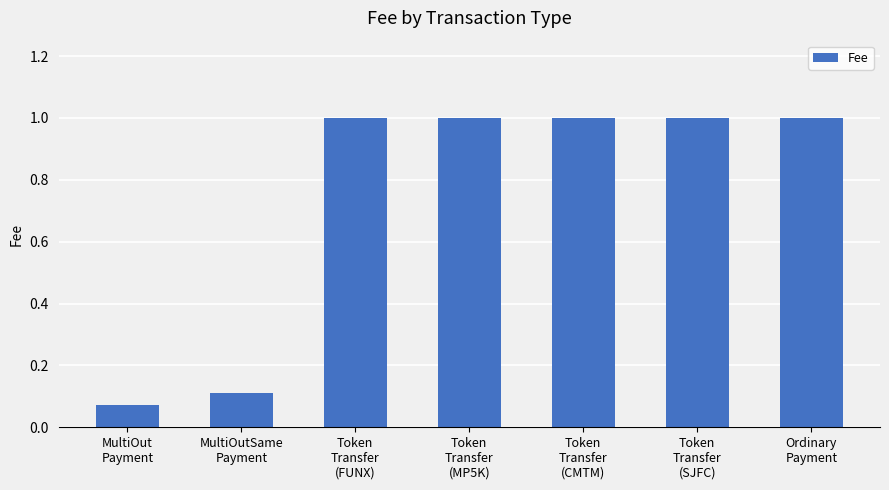

What is the difference between the maximum and second lowest values?

0.9